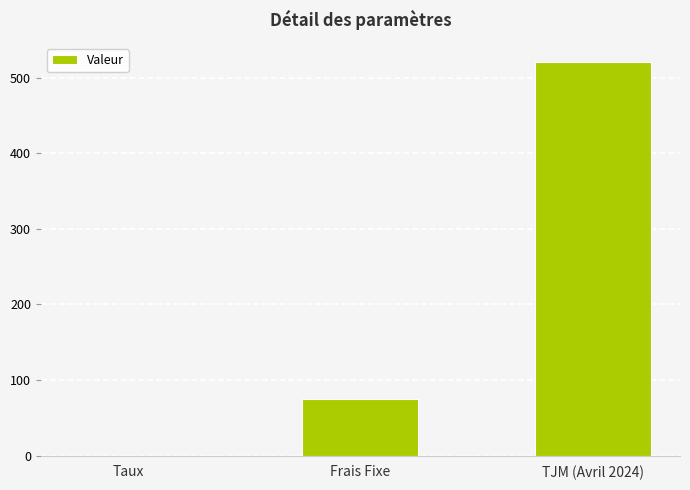

The value at Frais Fixe is 97.5. True or false?

False